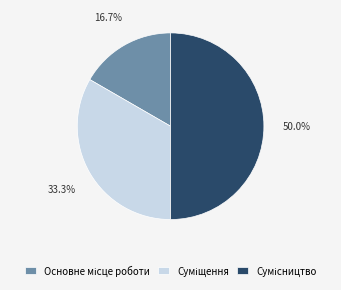

Does any single category account for the majority?

No